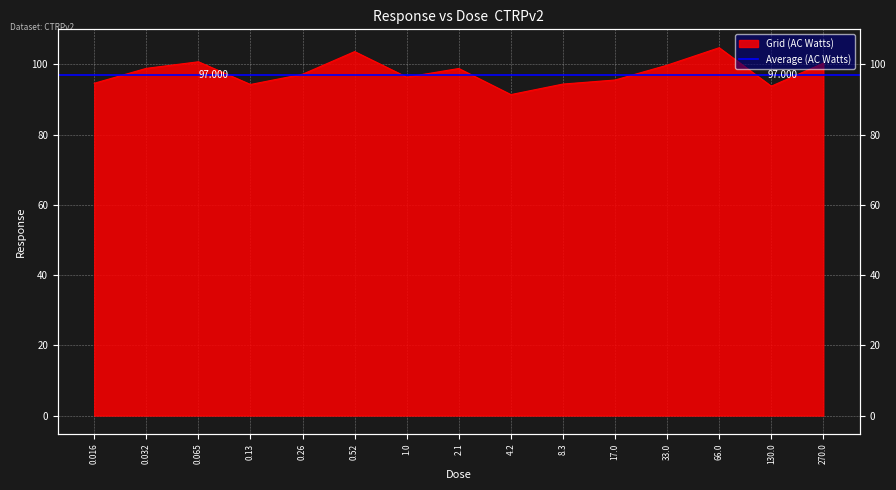

What is the difference between the second highest and second lowest values?

9.8